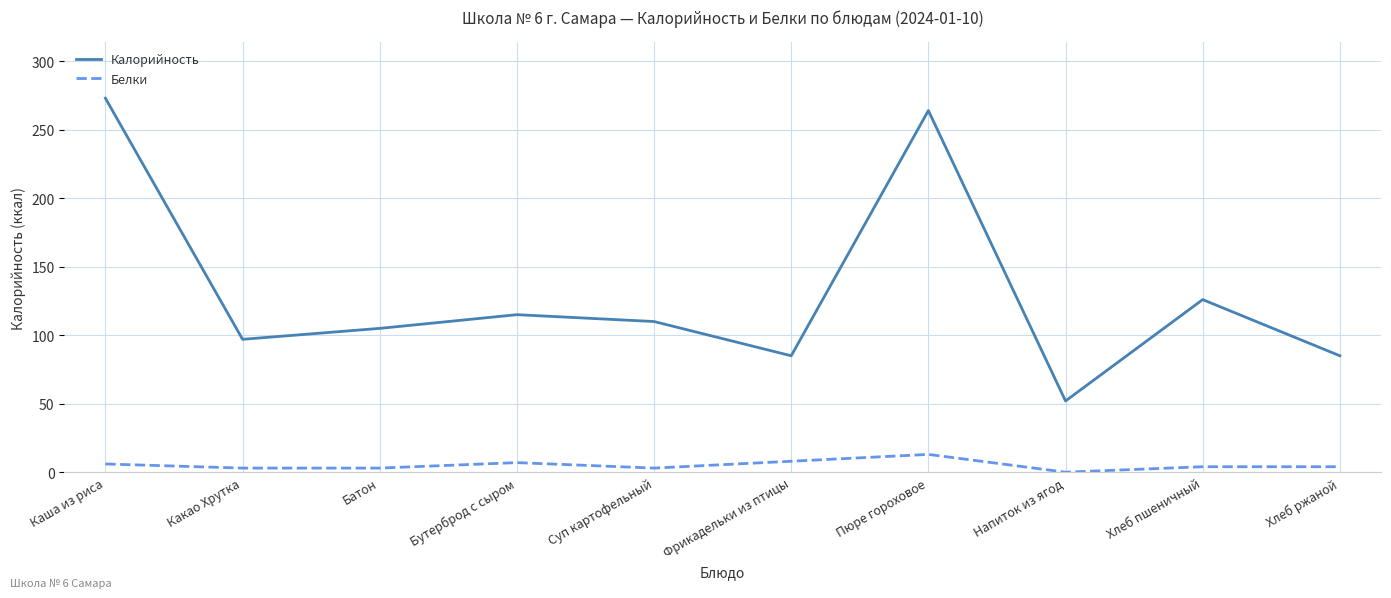

What is the total value across all series at Суп картофельный?

113